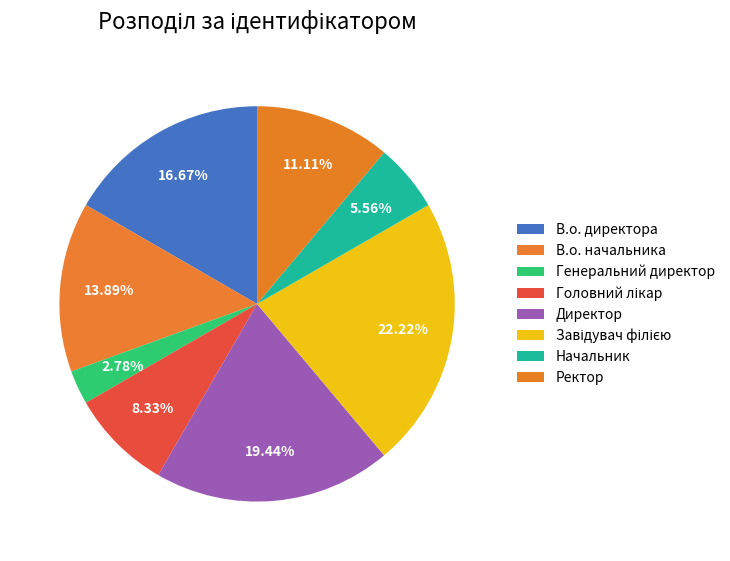

Count the number of slices in the pie.

8